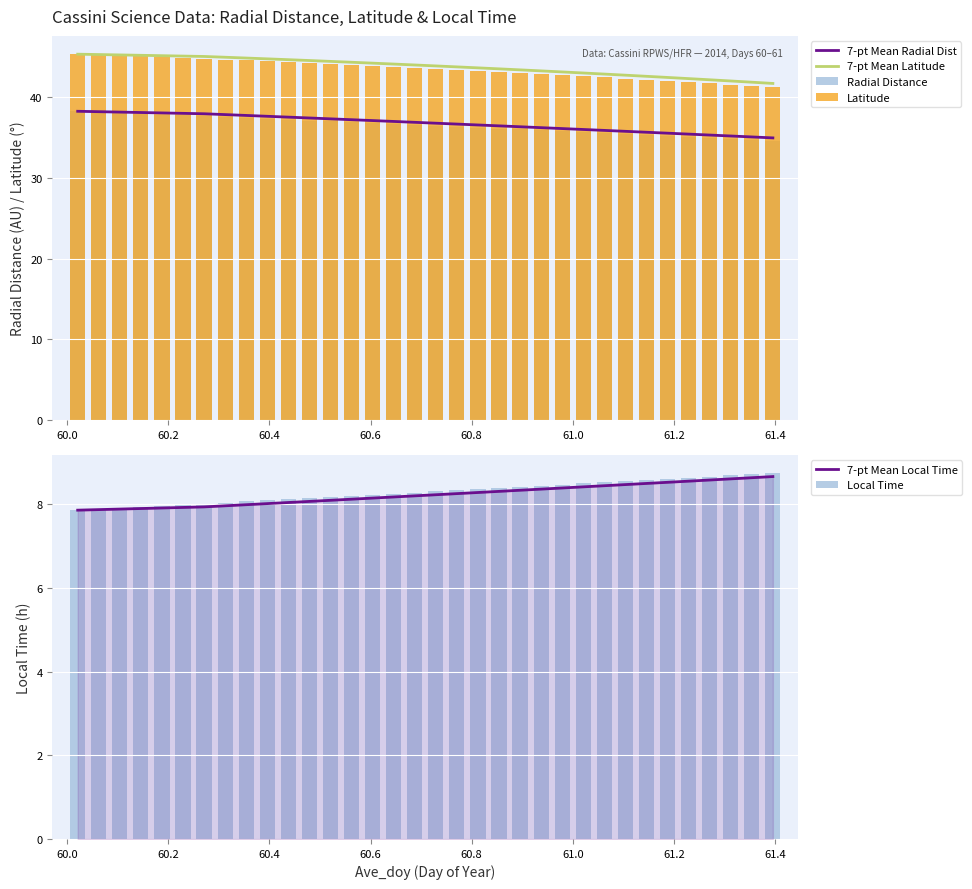

Which series has the largest total across all categories?

7-pt Mean Latitude